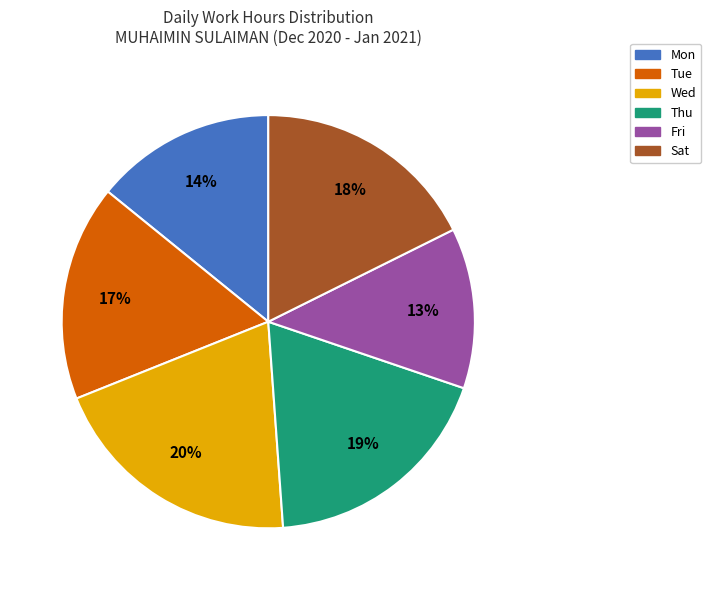

The Wed slice represents 32% of the pie. True or false?

False